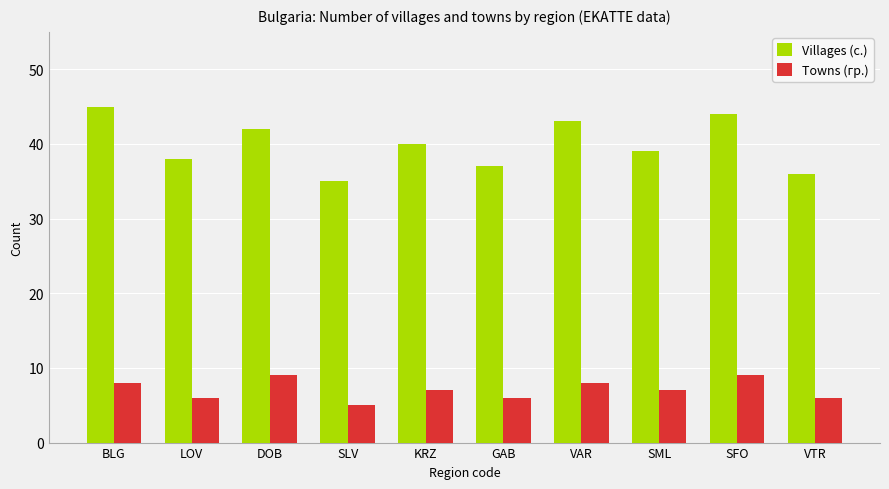

What is the label of the 9th bar from the left?

SFO